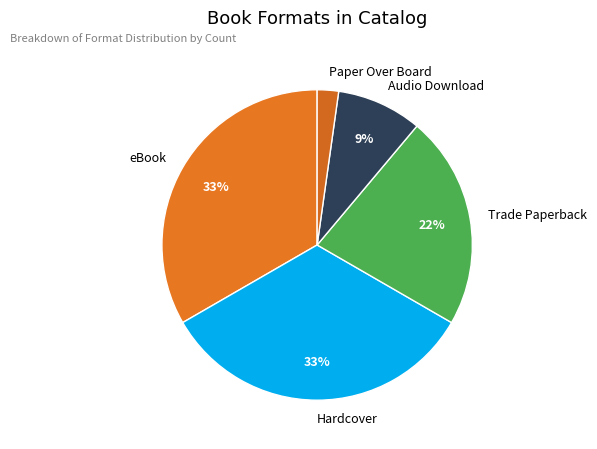

Which slice is the smallest?

Paper Over Board